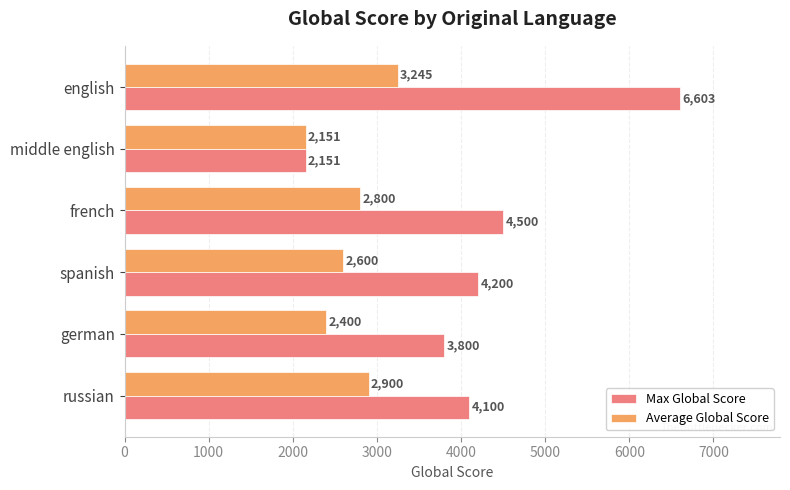

What is the total value across all series at spanish?

6800